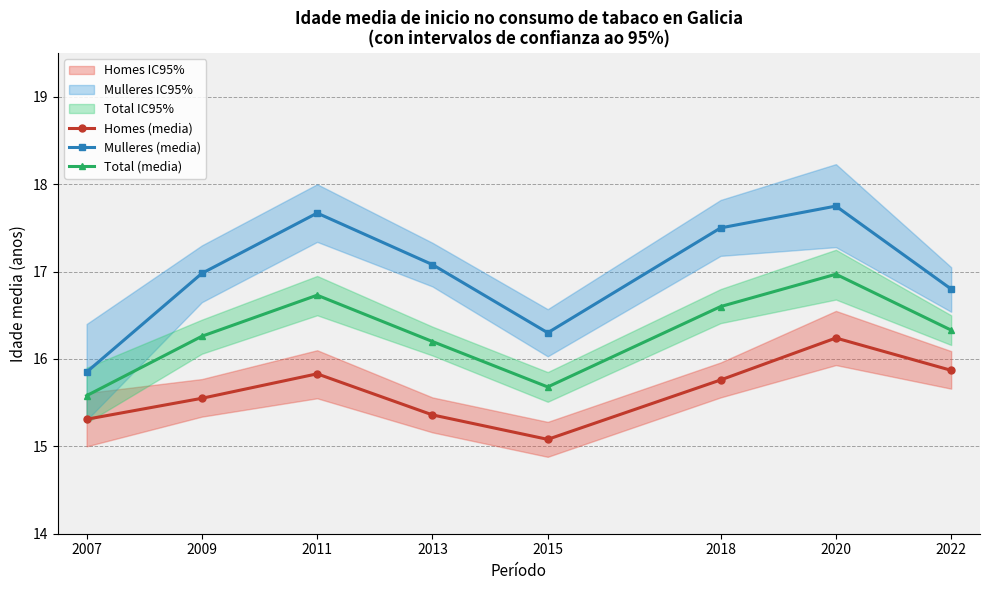

What is the lowest value of the Total (media) series?

15.6